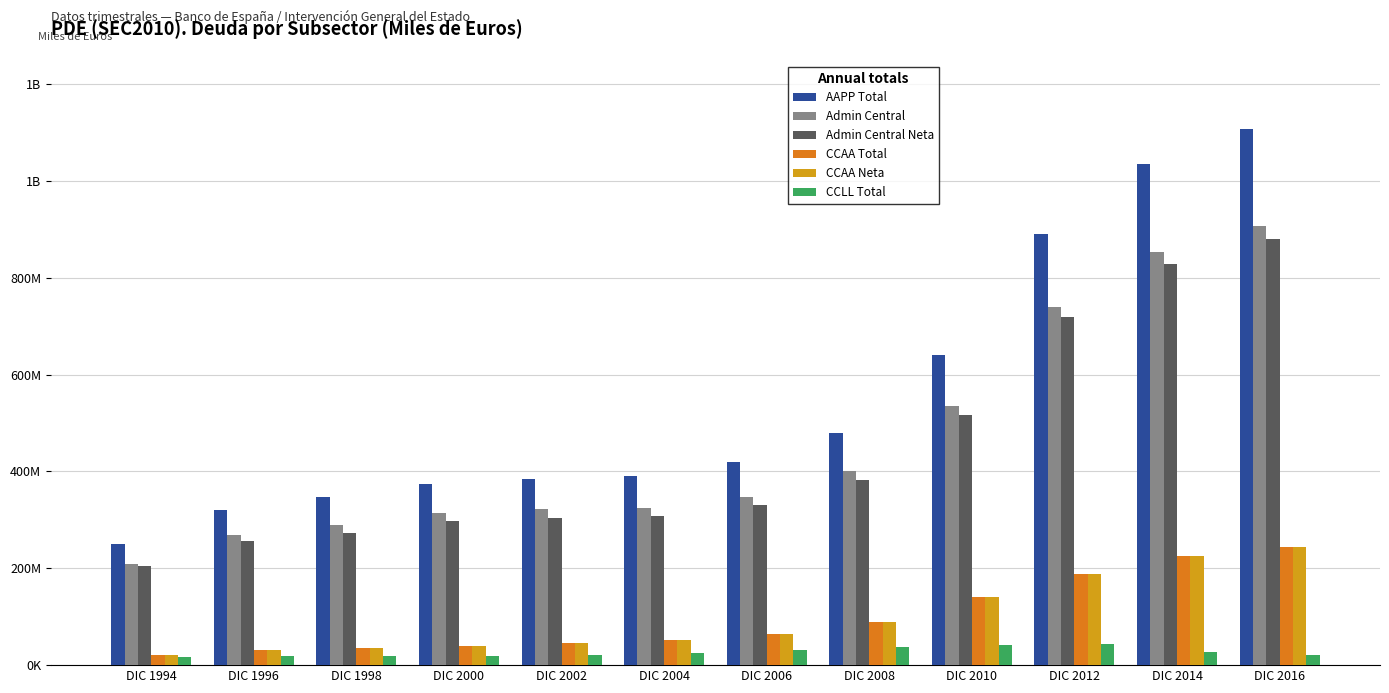

Are the bars horizontal?

No